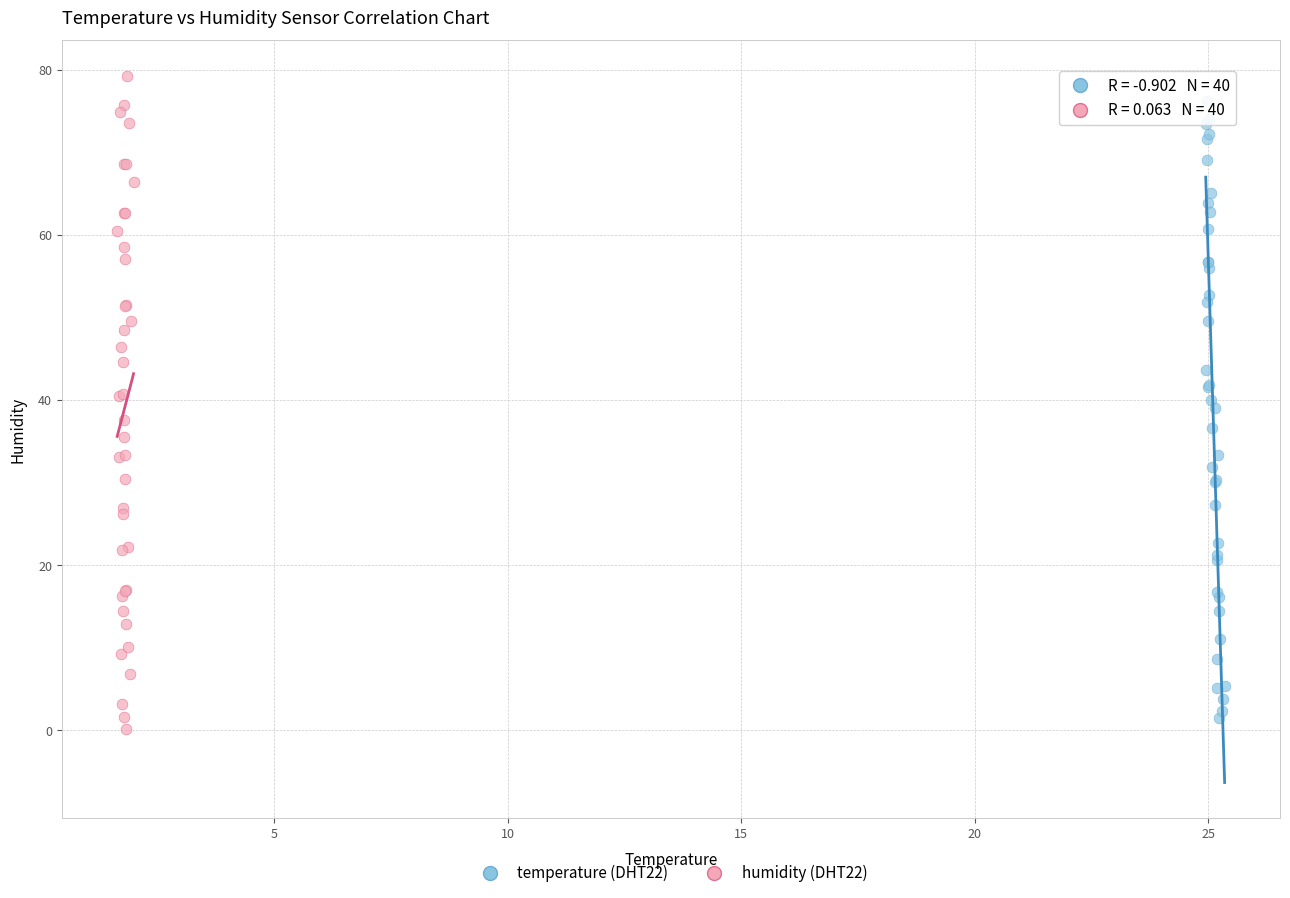

Which series has the largest Y range (max minus min)?

humidity (DHT22)